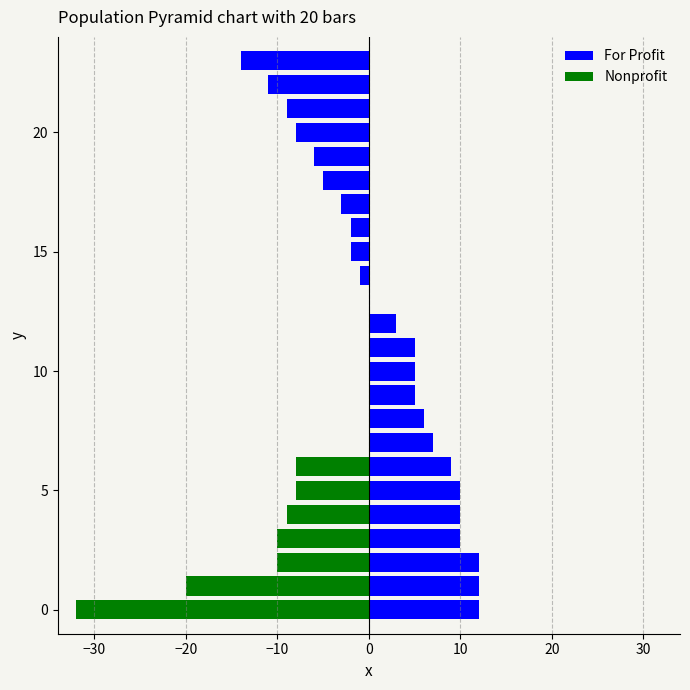

How many values in For Profit are below zero?

10